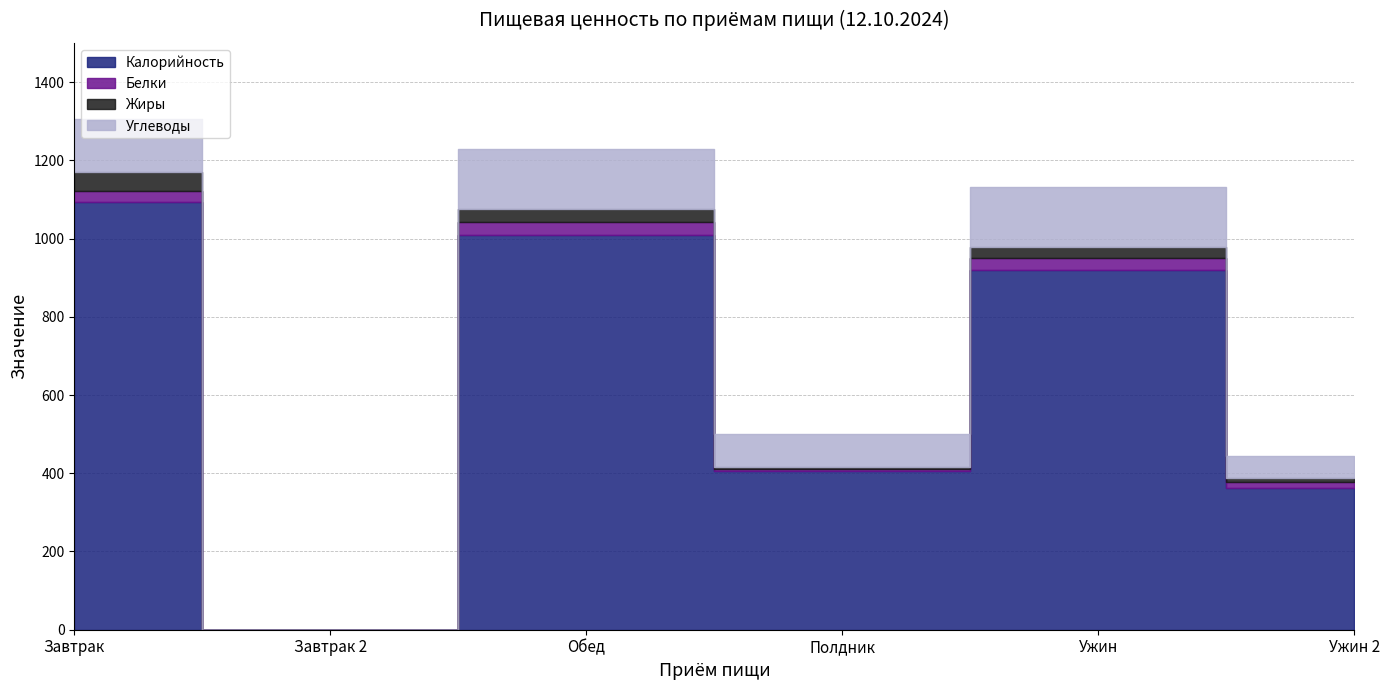

Which series has the largest total across all categories?

Калорийность